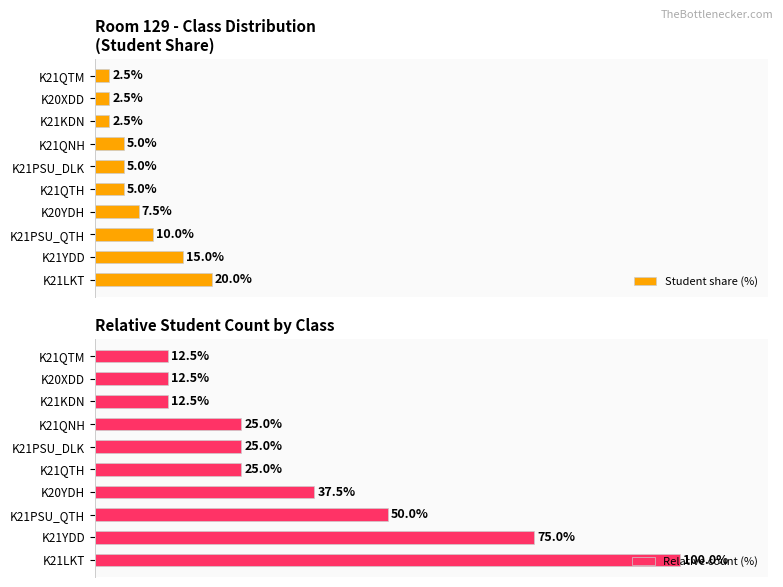

What is the difference between the maximum and minimum values in the Relative count (%) series?

87.5